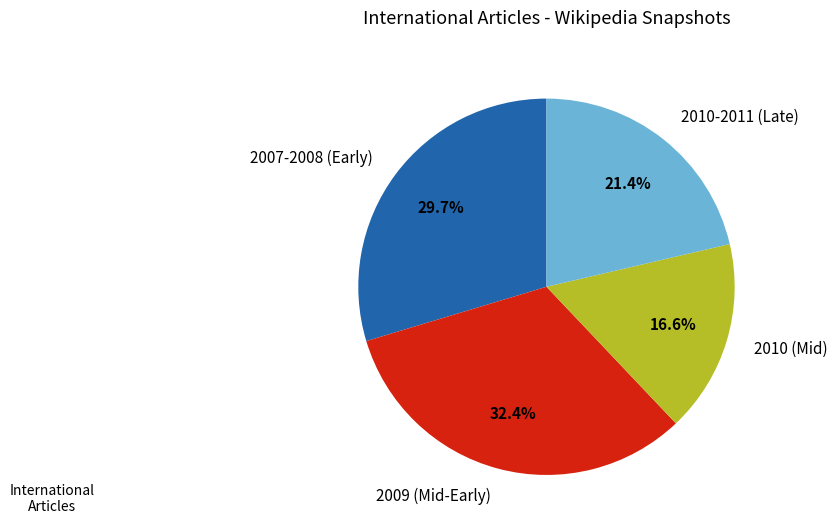

Rank the categories by value from highest to lowest.

2009 (Mid-Early), 2007-2008 (Early), 2010-2011 (Late), 2010 (Mid)